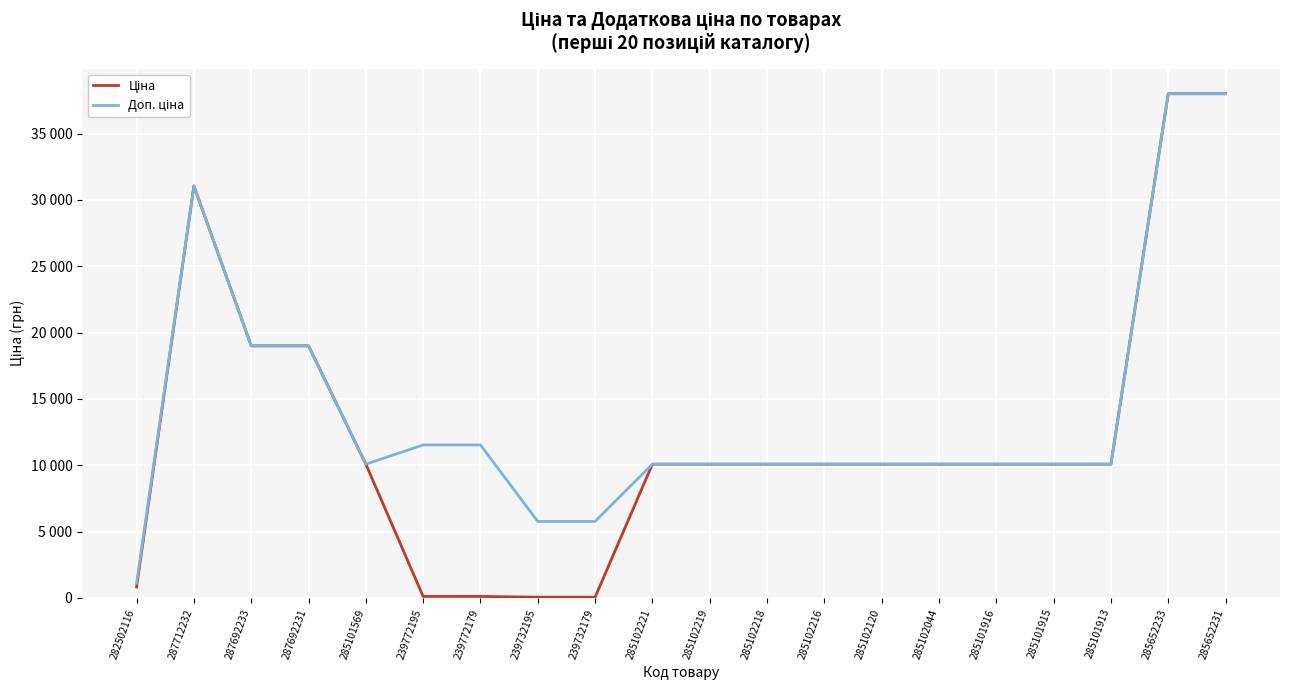

What is the label of the 14th point from the right?

239772179